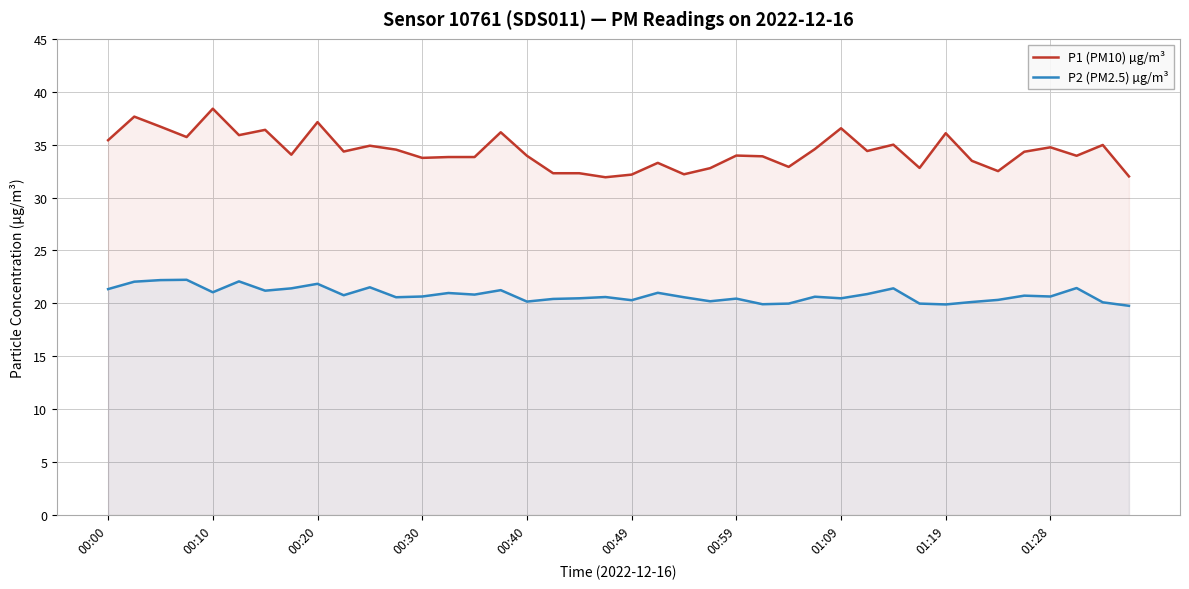

Reading left to right, transcribe all the data shown in this chart.

P1 (PM10) µg/m³: 35.4	37.6	36.7	35.7	38.4	35.9	36.4	34.0	37.1	34.4	34.9	34.5	33.8	33.8	33.8	36.2	34.0	32.3	32.3	31.9	32.2	33.3	32.2	32.8	34.0	33.9	32.9	34.6	36.5	34.4	35.0	32.8	36.1	33.5	32.5	34.3	34.8	34.0	35.0	32.0
P2 (PM2.5) µg/m³: 21.4	22.1	22.2	22.2	21.1	22.1	21.2	21.4	21.9	20.8	21.5	20.6	20.6	21.0	20.8	21.2	20.2	20.4	20.5	20.6	20.3	21.0	20.6	20.2	20.4	19.9	20.0	20.6	20.5	20.9	21.4	20.0	19.9	20.1	20.3	20.7	20.6	21.4	20.1	19.8